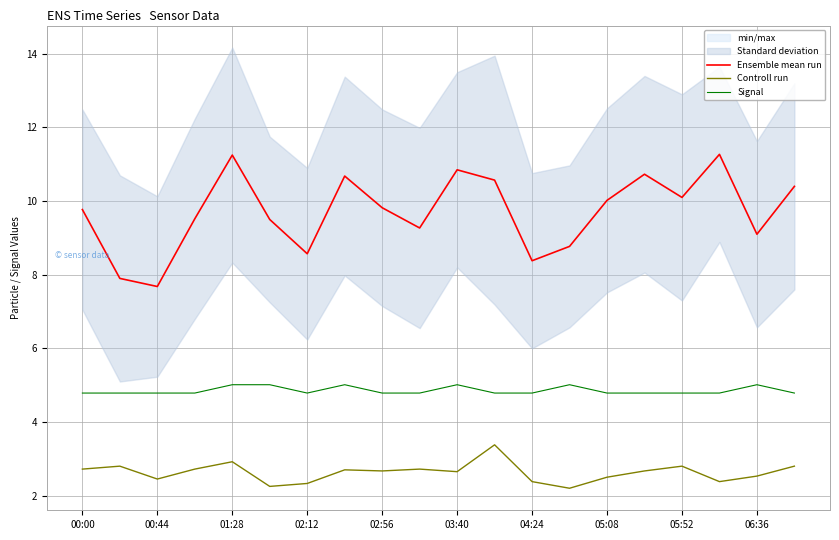

The value of Signal at 00:00 is 4.8. True or false?

True